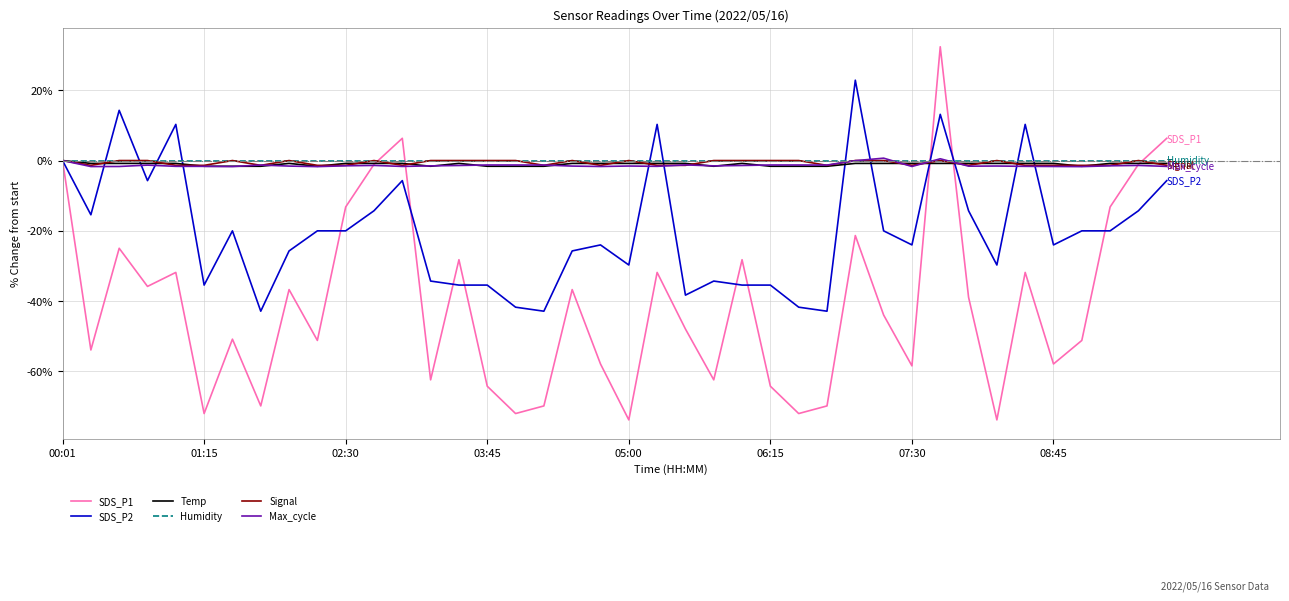

Which series has the largest range (max minus min)?

SDS_P1